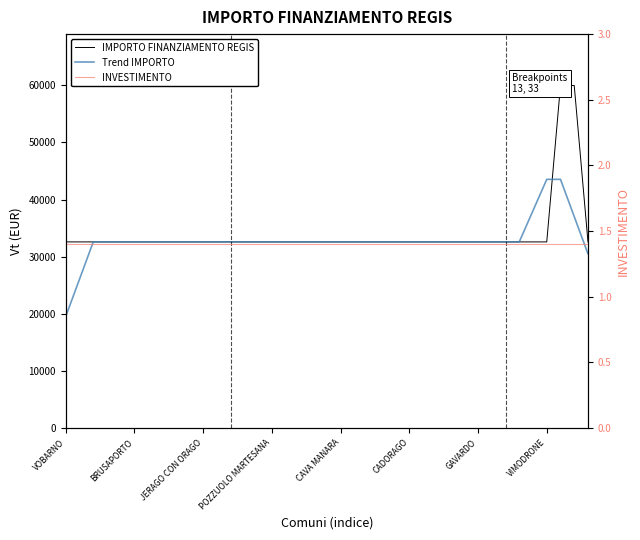

True or false: INVESTIMENTO has more than 1 points higher than both neighbors.

False